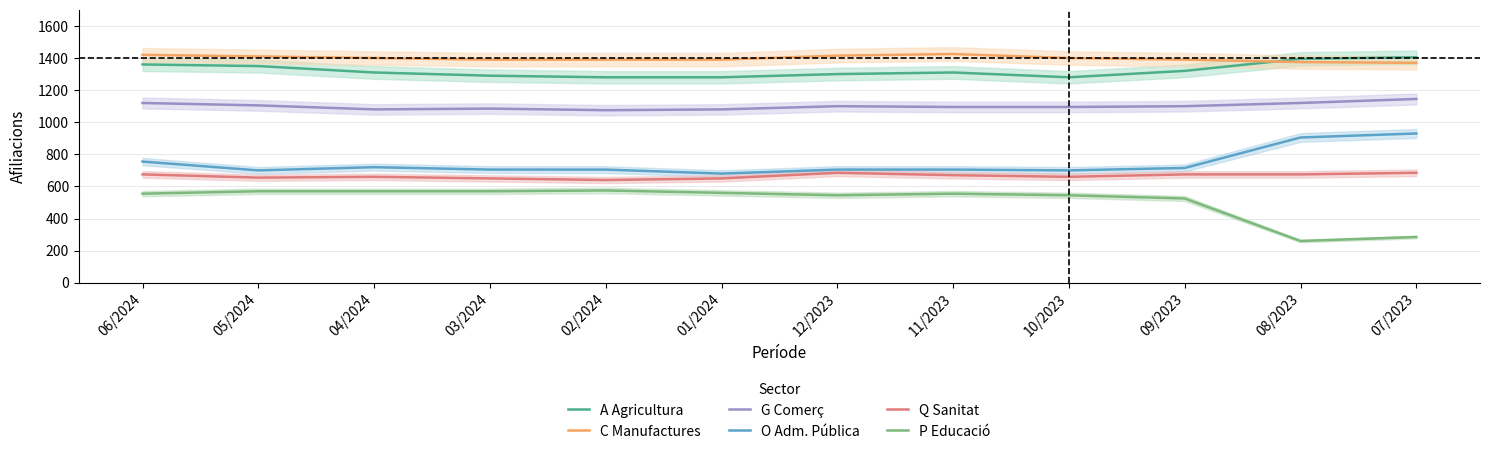

Reading right to left, what are all the values shown in this chart?

A Agricultura: 07/2023=1405	08/2023=1395	09/2023=1320	10/2023=1280	11/2023=1310	12/2023=1300	01/2024=1280	02/2024=1280	03/2024=1290	04/2024=1310	05/2024=1350	06/2024=1360
C Manufactures: 07/2023=1370	08/2023=1375	09/2023=1390	10/2023=1400	11/2023=1425	12/2023=1415	01/2024=1390	02/2024=1390	03/2024=1390	04/2024=1400	05/2024=1410	06/2024=1420
G Comerç: 07/2023=1145	08/2023=1120	09/2023=1100	10/2023=1095	11/2023=1095	12/2023=1100	01/2024=1080	02/2024=1075	03/2024=1085	04/2024=1080	05/2024=1105	06/2024=1120
O Adm. Pública: 07/2023=930	08/2023=905	09/2023=715	10/2023=700	11/2023=705	12/2023=705	01/2024=680	02/2024=705	03/2024=705	04/2024=720	05/2024=700	06/2024=755
Q Sanitat: 07/2023=685	08/2023=675	09/2023=675	10/2023=660	11/2023=670	12/2023=685	01/2024=650	02/2024=640	03/2024=650	04/2024=660	05/2024=655	06/2024=675
P Educació: 07/2023=285	08/2023=260	09/2023=525	10/2023=545	11/2023=555	12/2023=545	01/2024=560	02/2024=575	03/2024=570	04/2024=570	05/2024=570	06/2024=555